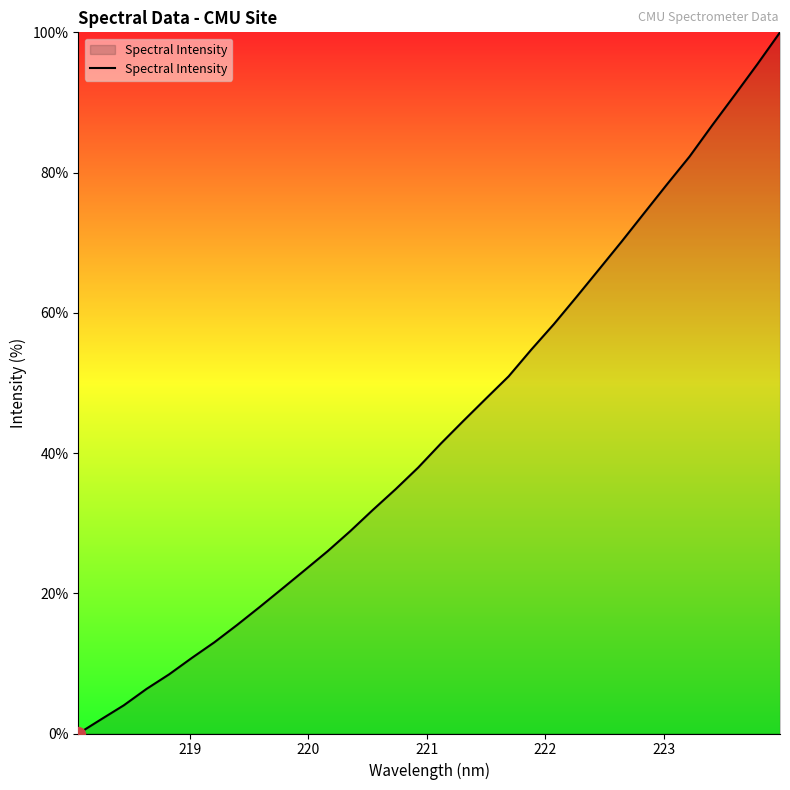

What is the maximum value shown in the chart?

100.0